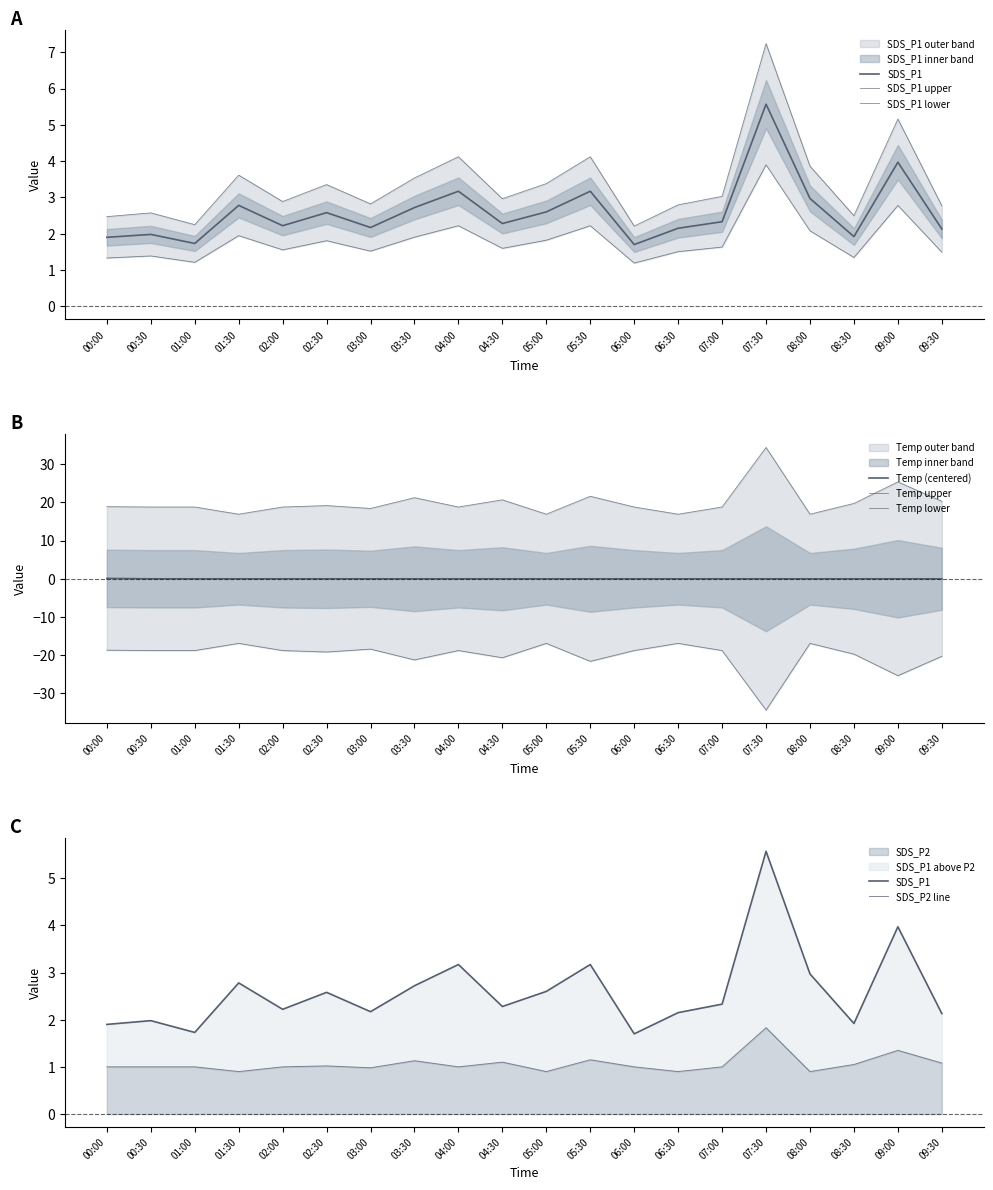

Which series has the largest total across all categories?

SDS_P1